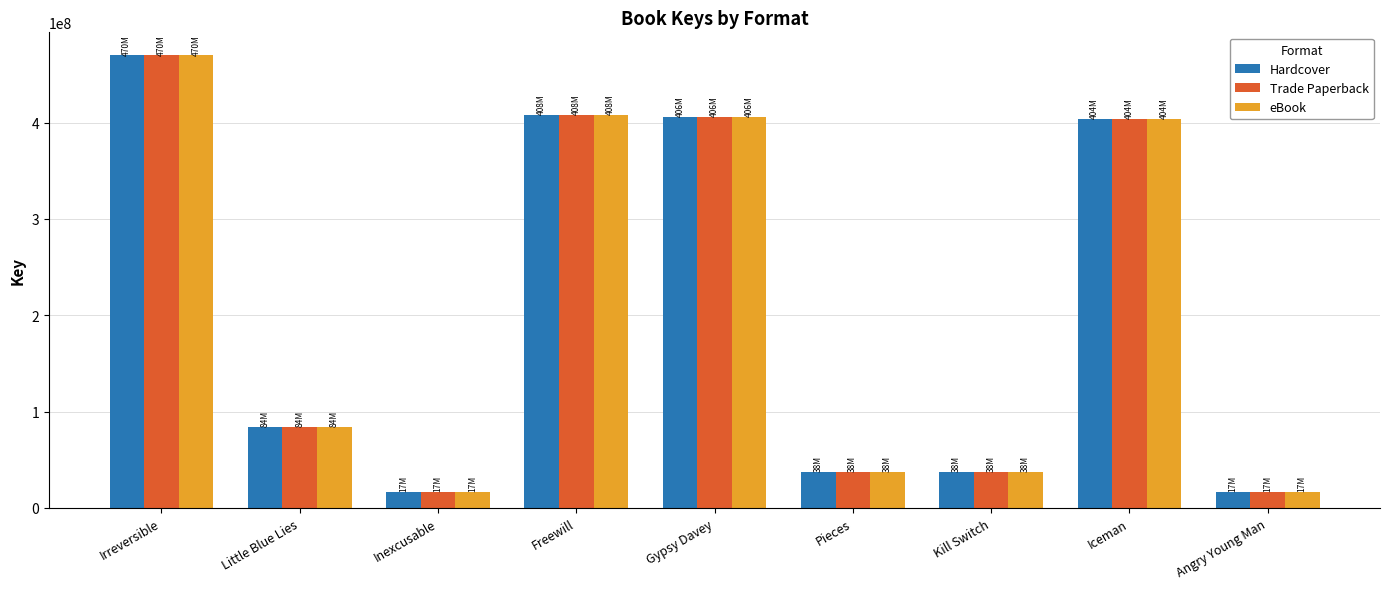

At which category is the sum across all series the highest?

Irreversible